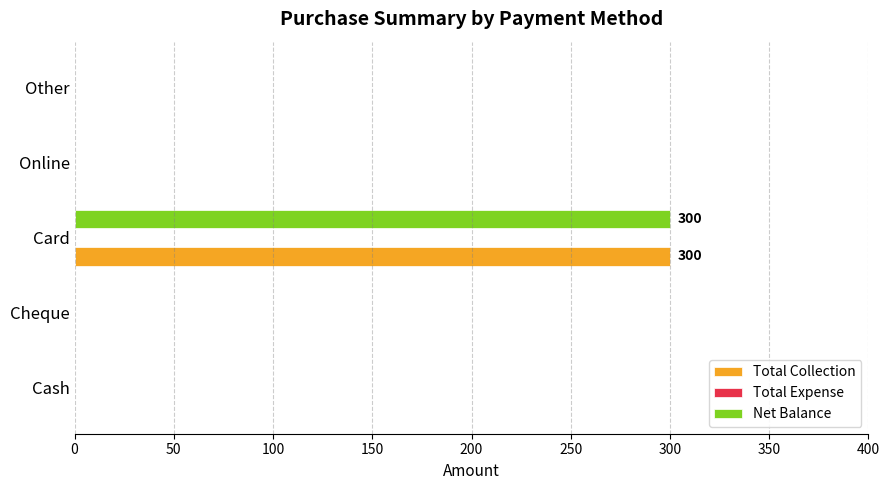

At which category is the sum across all series the highest?

Card